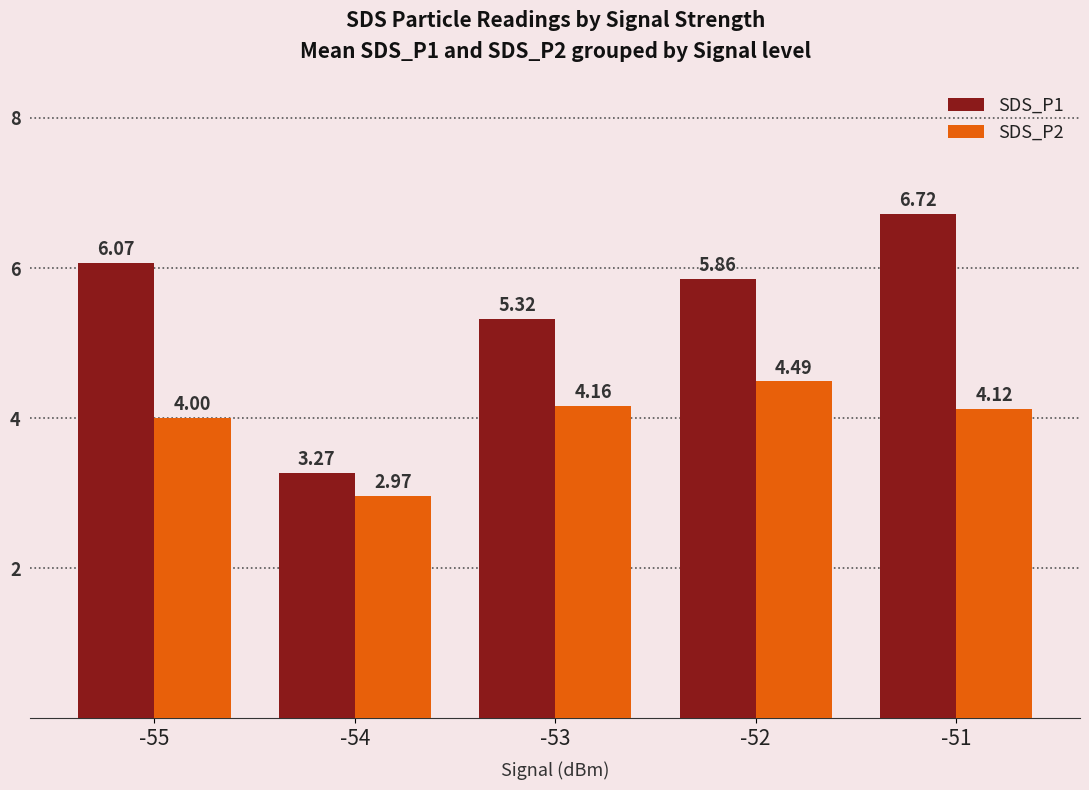

Where is SDS_P2 nearest to the value 3?

-54